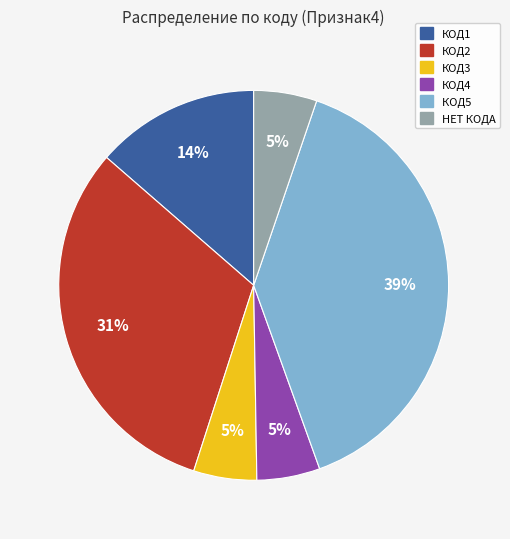

Is КОД3 the majority of the pie?

No